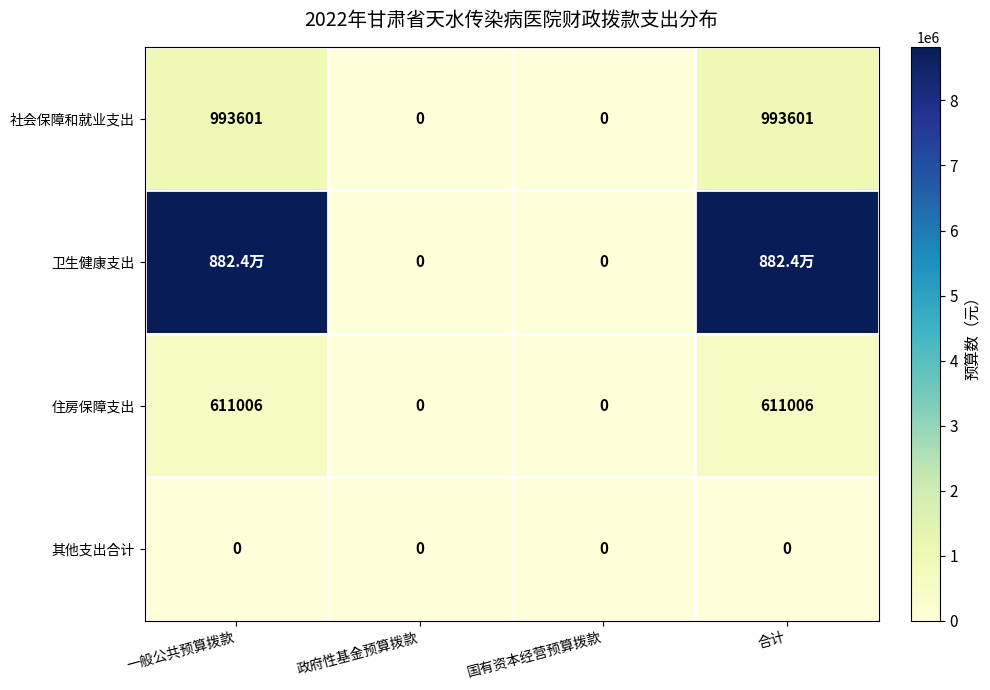

Is the value of 住房保障支出 at 合计 greater than the value of 社会保障和就业支出 at 国有资本经营预算拨款?

Yes